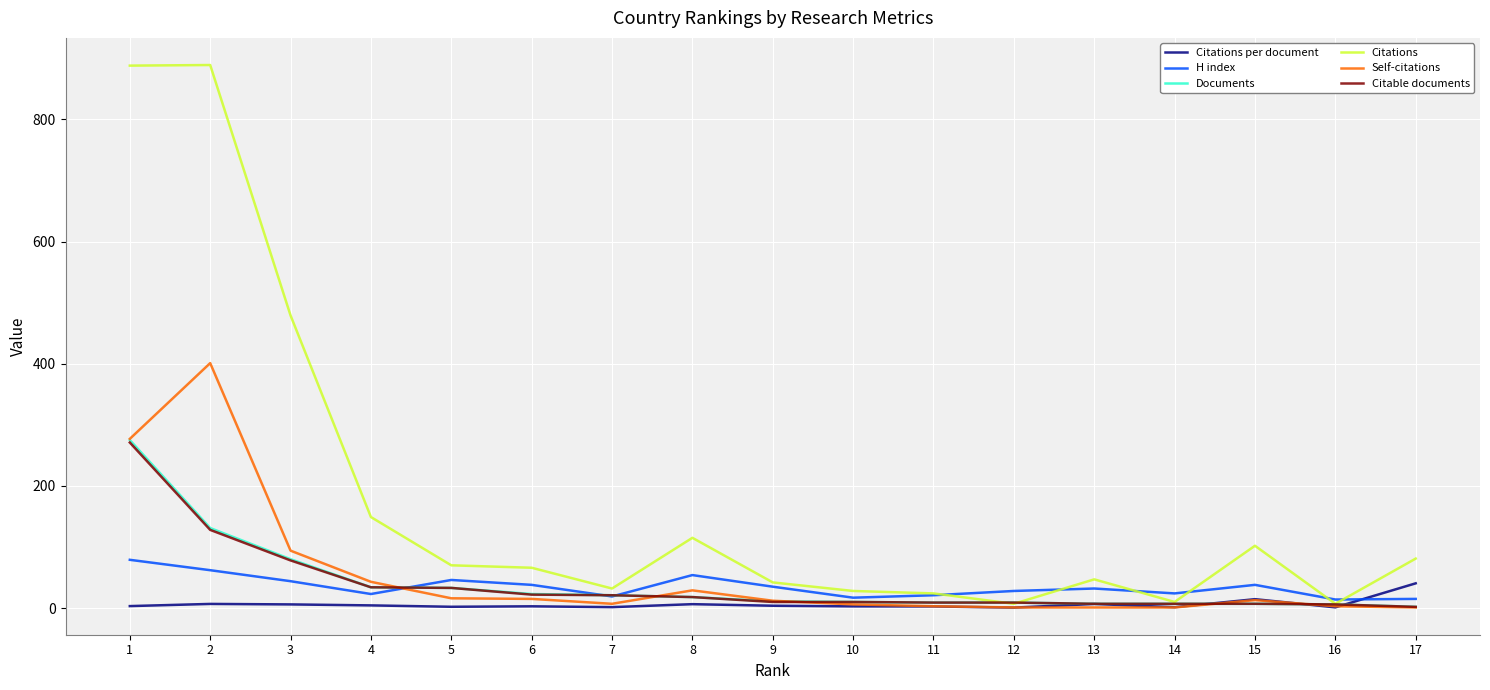

What is the total value across all series at 11?

68.7